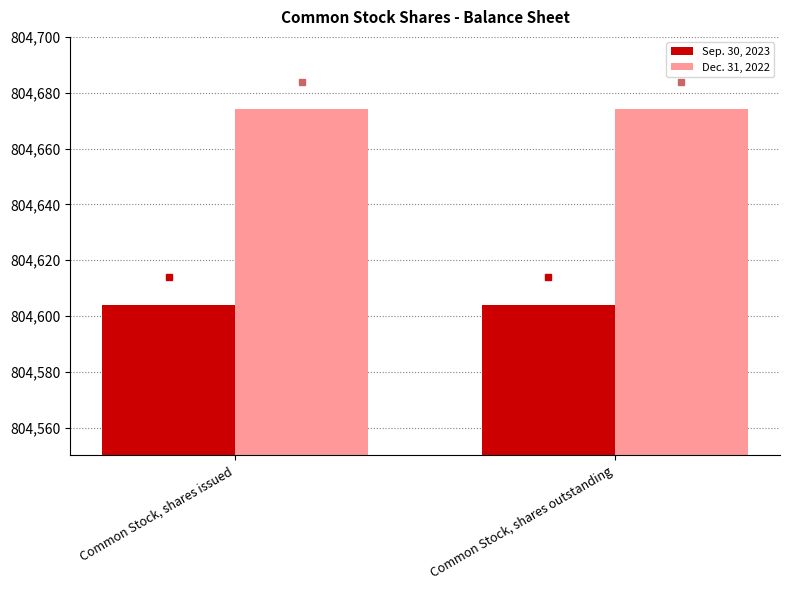

What is the label of the 1st bar from the left?

Common Stock, shares issued